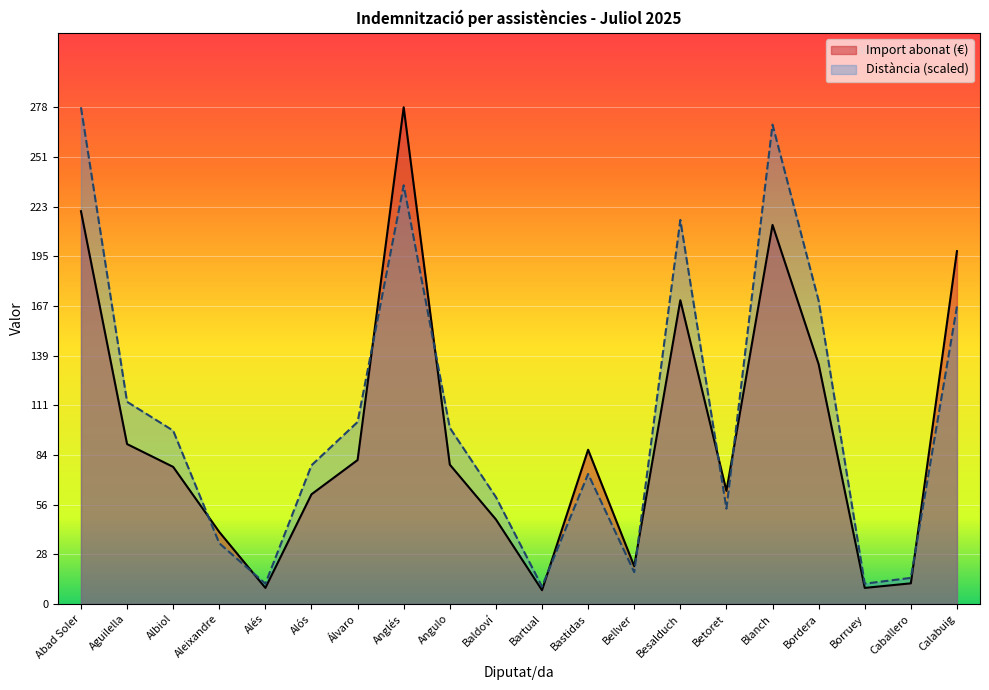

What is the label of the 11th point from the right?

Baldoví